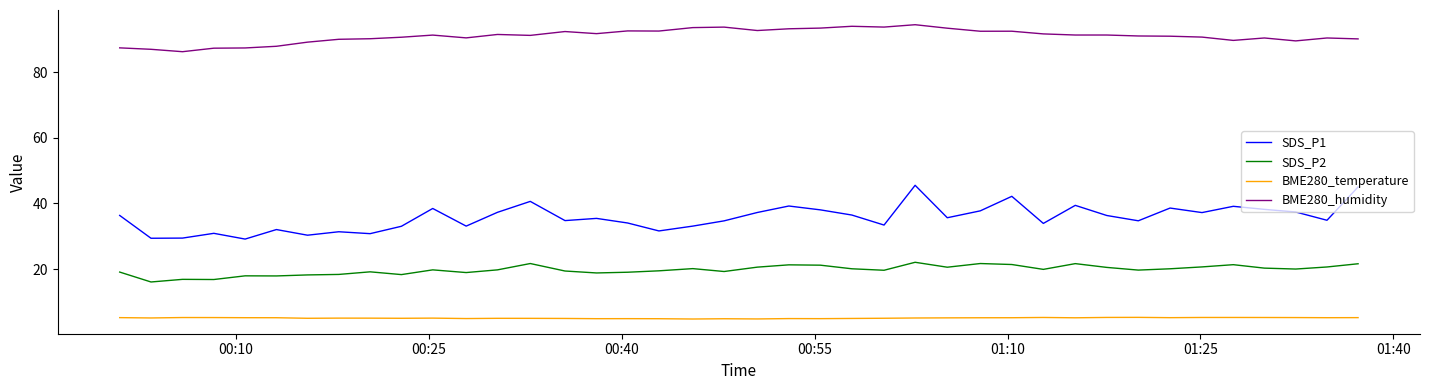

True or false: SDS_P2 and BME280_temperature intersect in this chart.

False